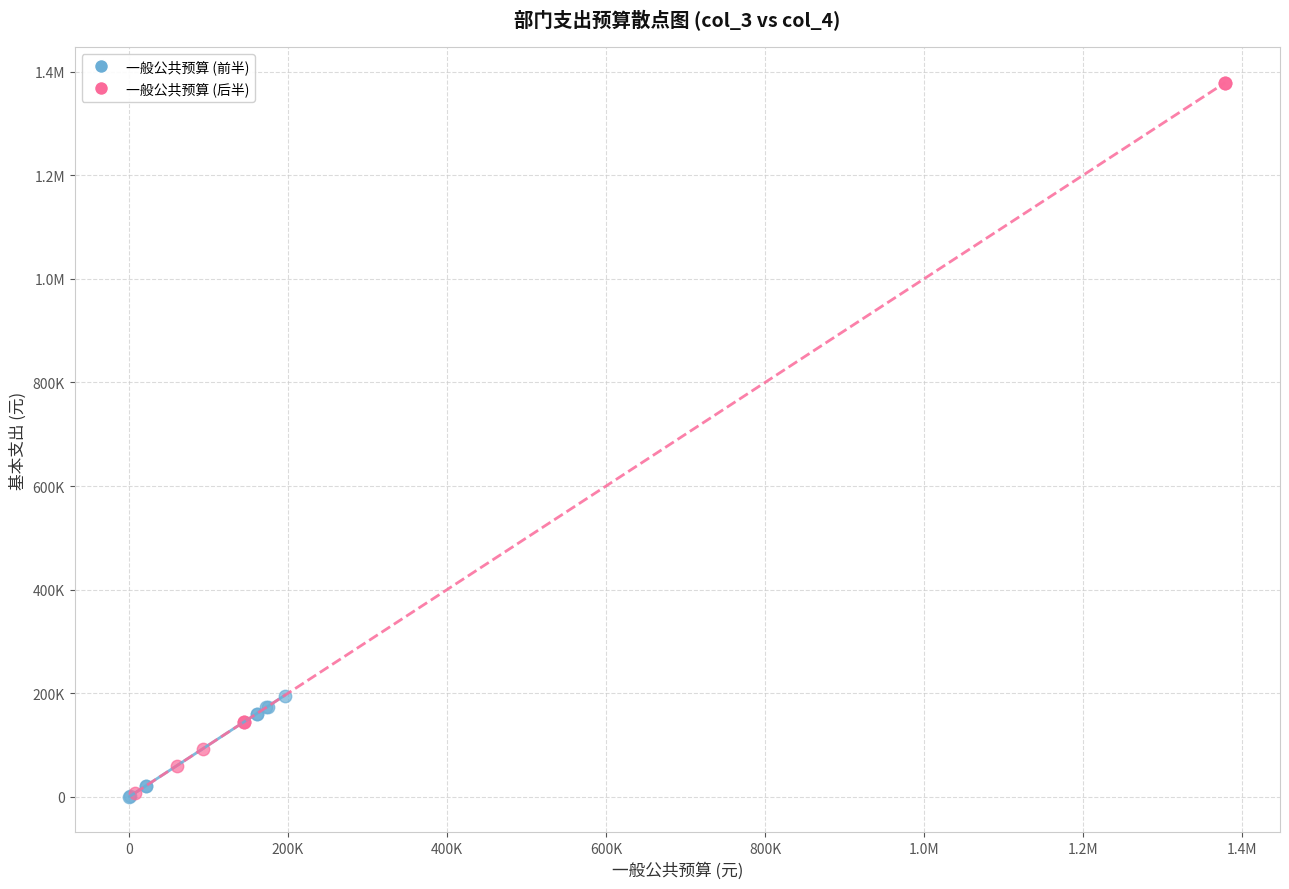

What are all the series names shown in the legend?

一般公共预算 (前半), 一般公共预算 (后半)